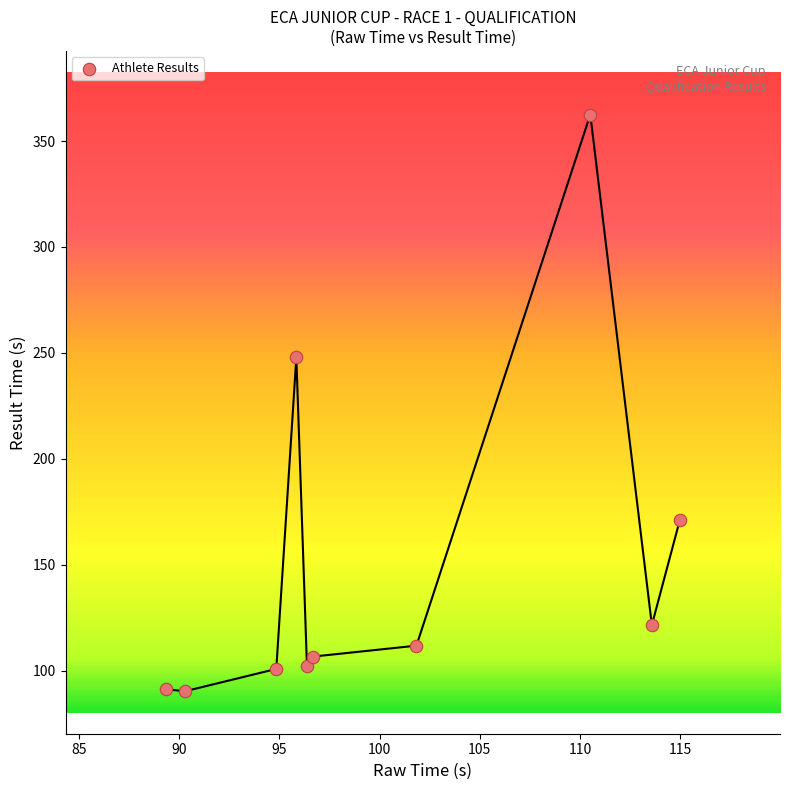

What is the average Y value?

150.6